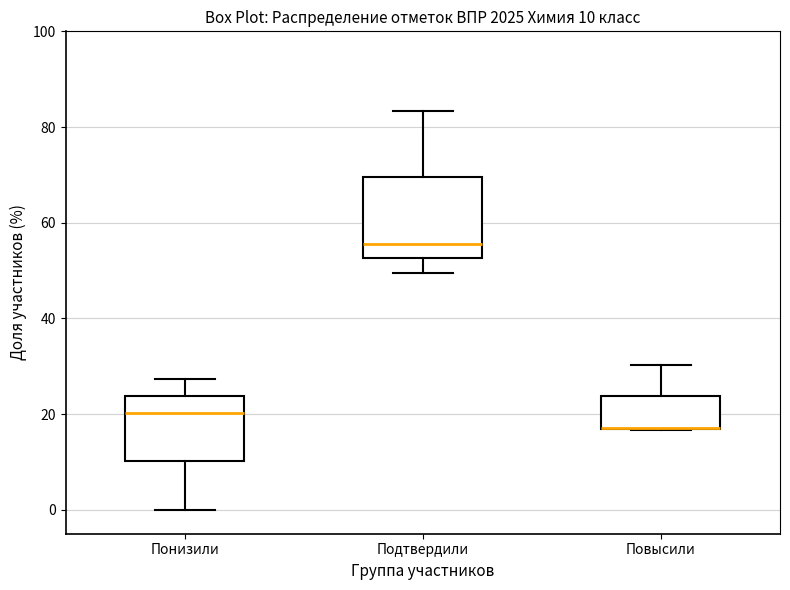

Comparing the boxes themselves (not the whiskers), which one is the tallest?

Подтвердили